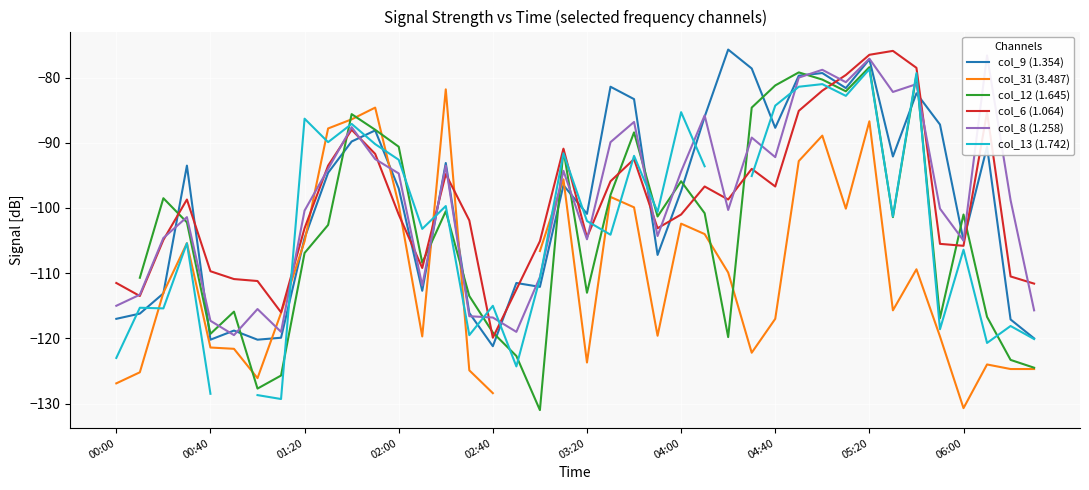

Is it true that col_9 (1.354) equals -69.9 at 00:00?

False